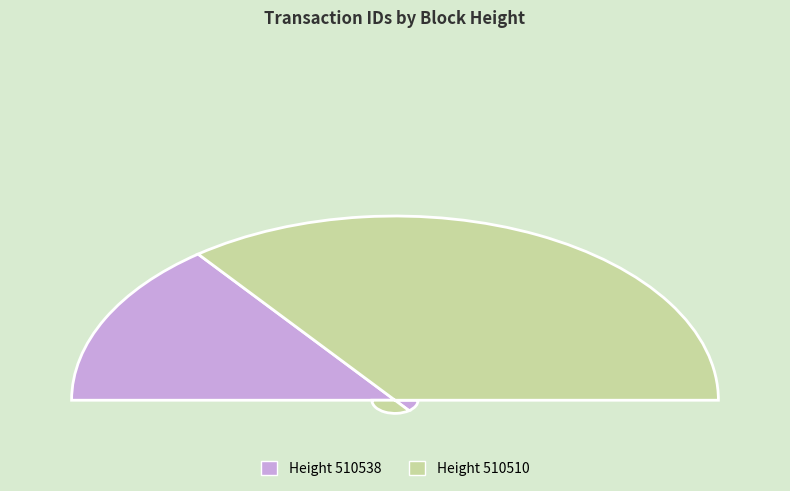

To the nearest percent, what is the average slice percentage?

50%